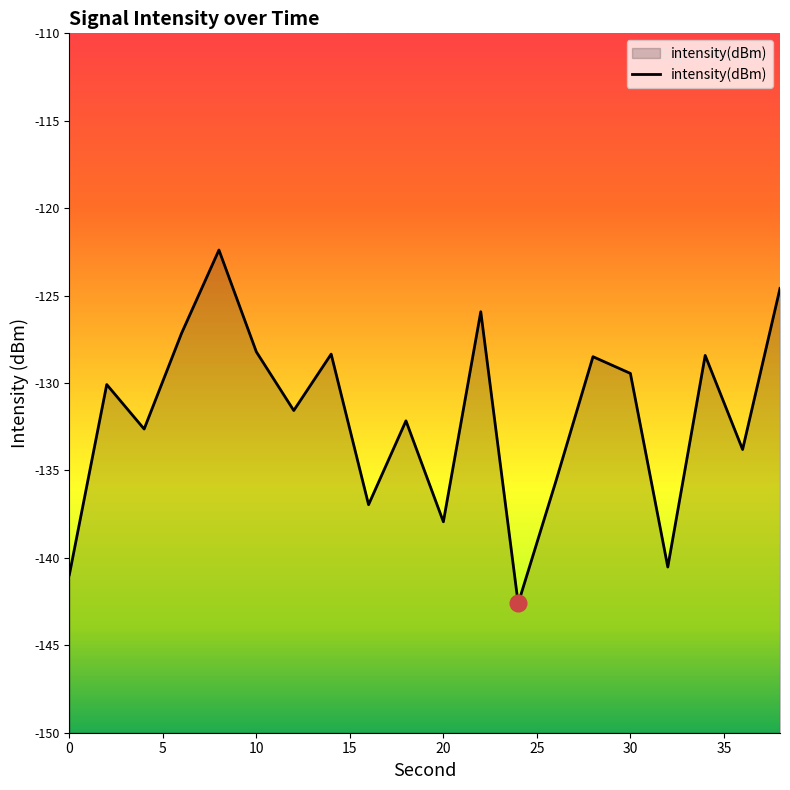

How many distinct data groups are displayed?

1